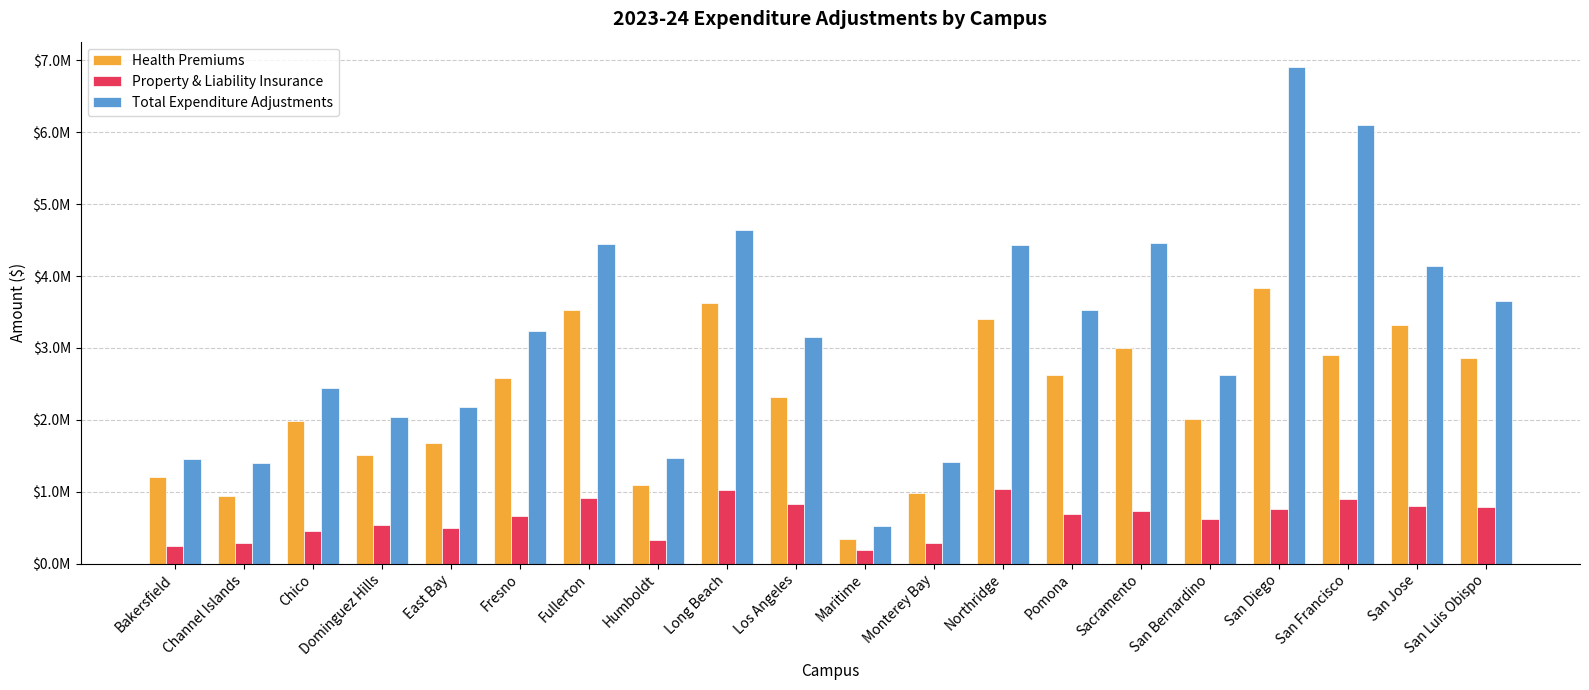

What is the minimum value shown in the chart?

184000